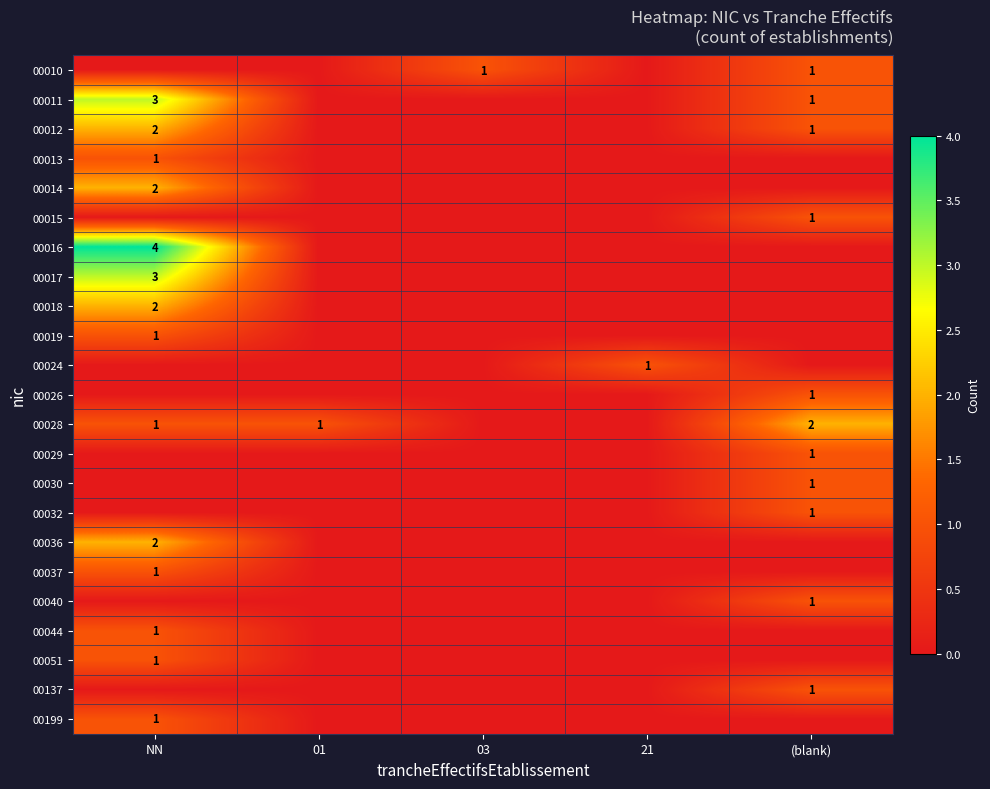

The 00011 series shows 4 at NN. True or false?

False